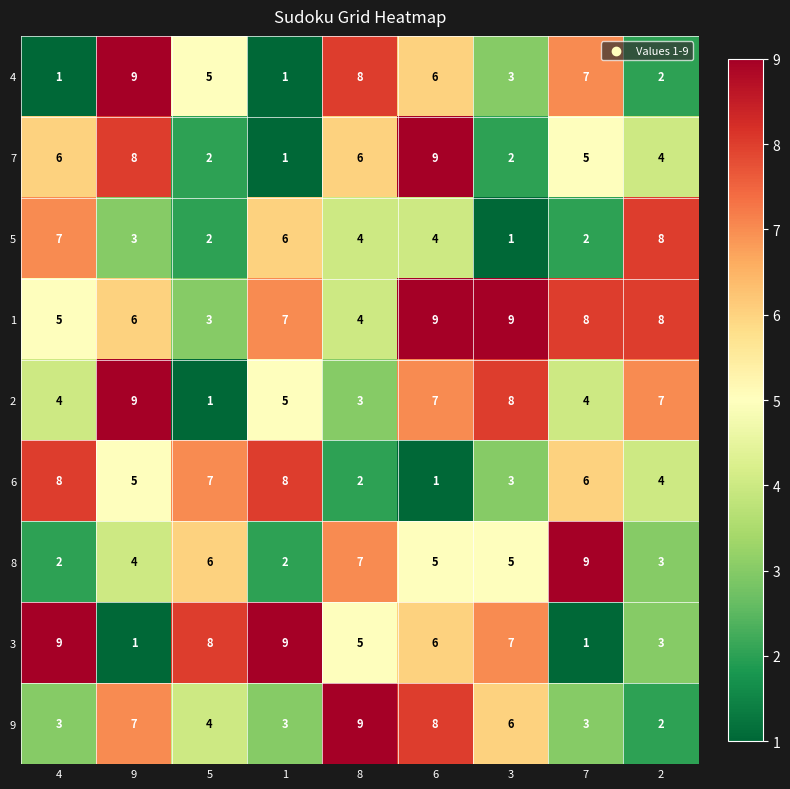

Read the 8 value at 2.

3